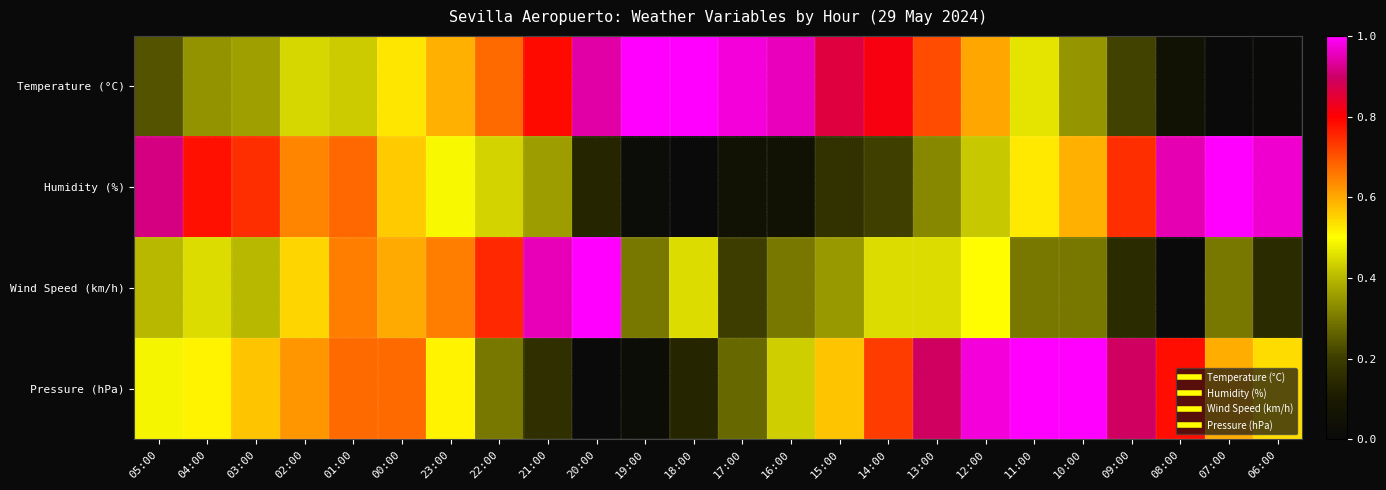

What is the total value across all series at 02:00?

2.3